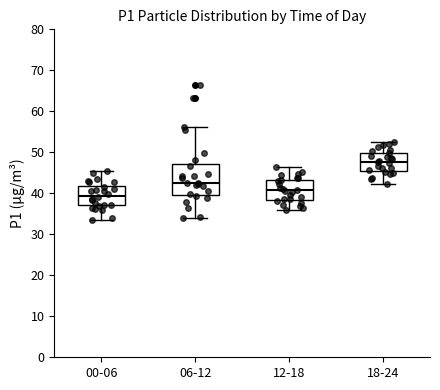

Comparing the boxes themselves (not the whiskers), which one is the tallest?

06-12